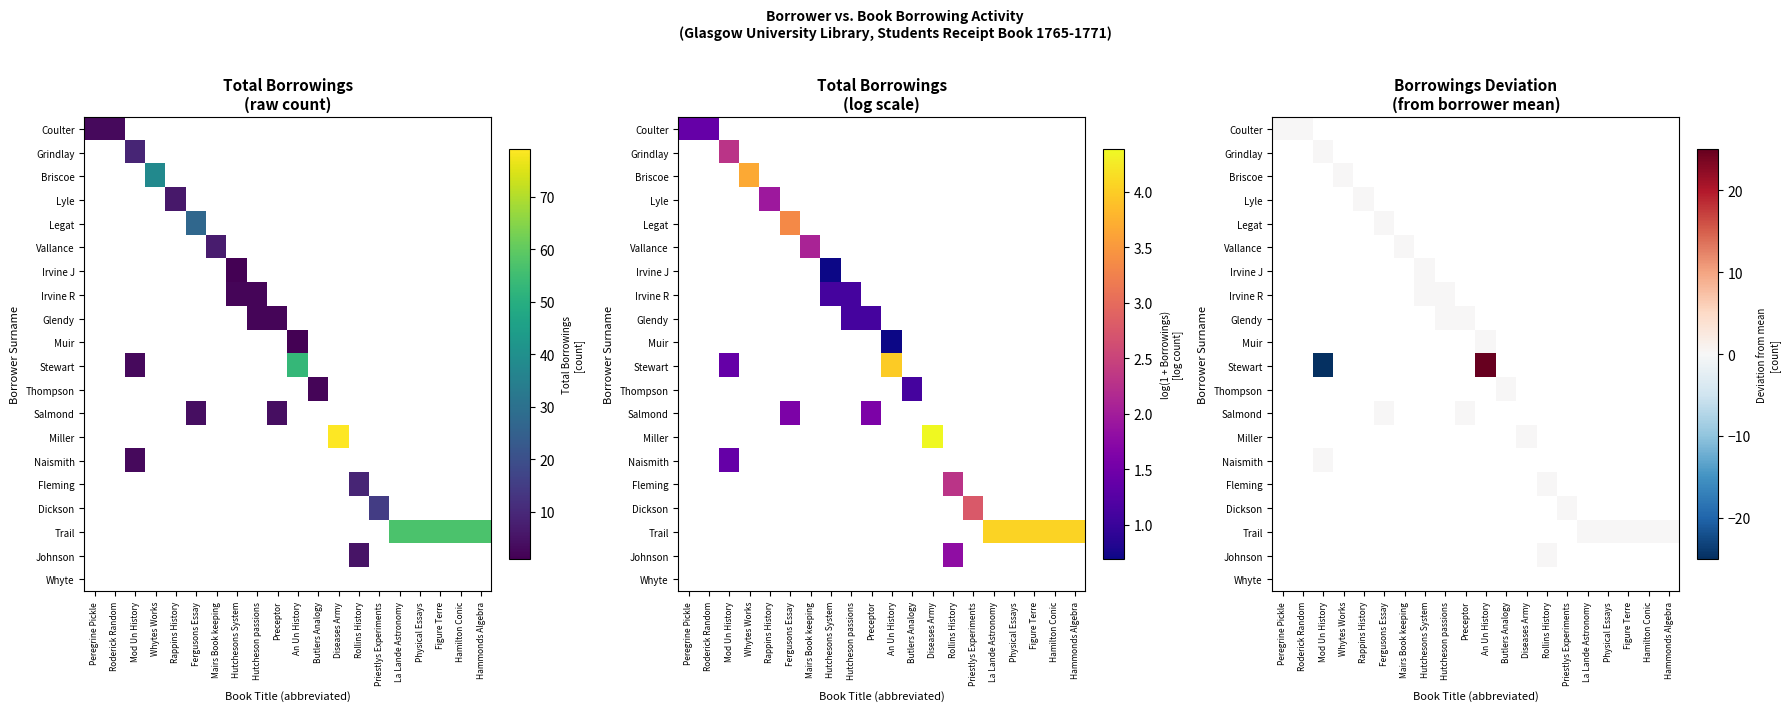

At how many categories does at least one series exceed -21?

20